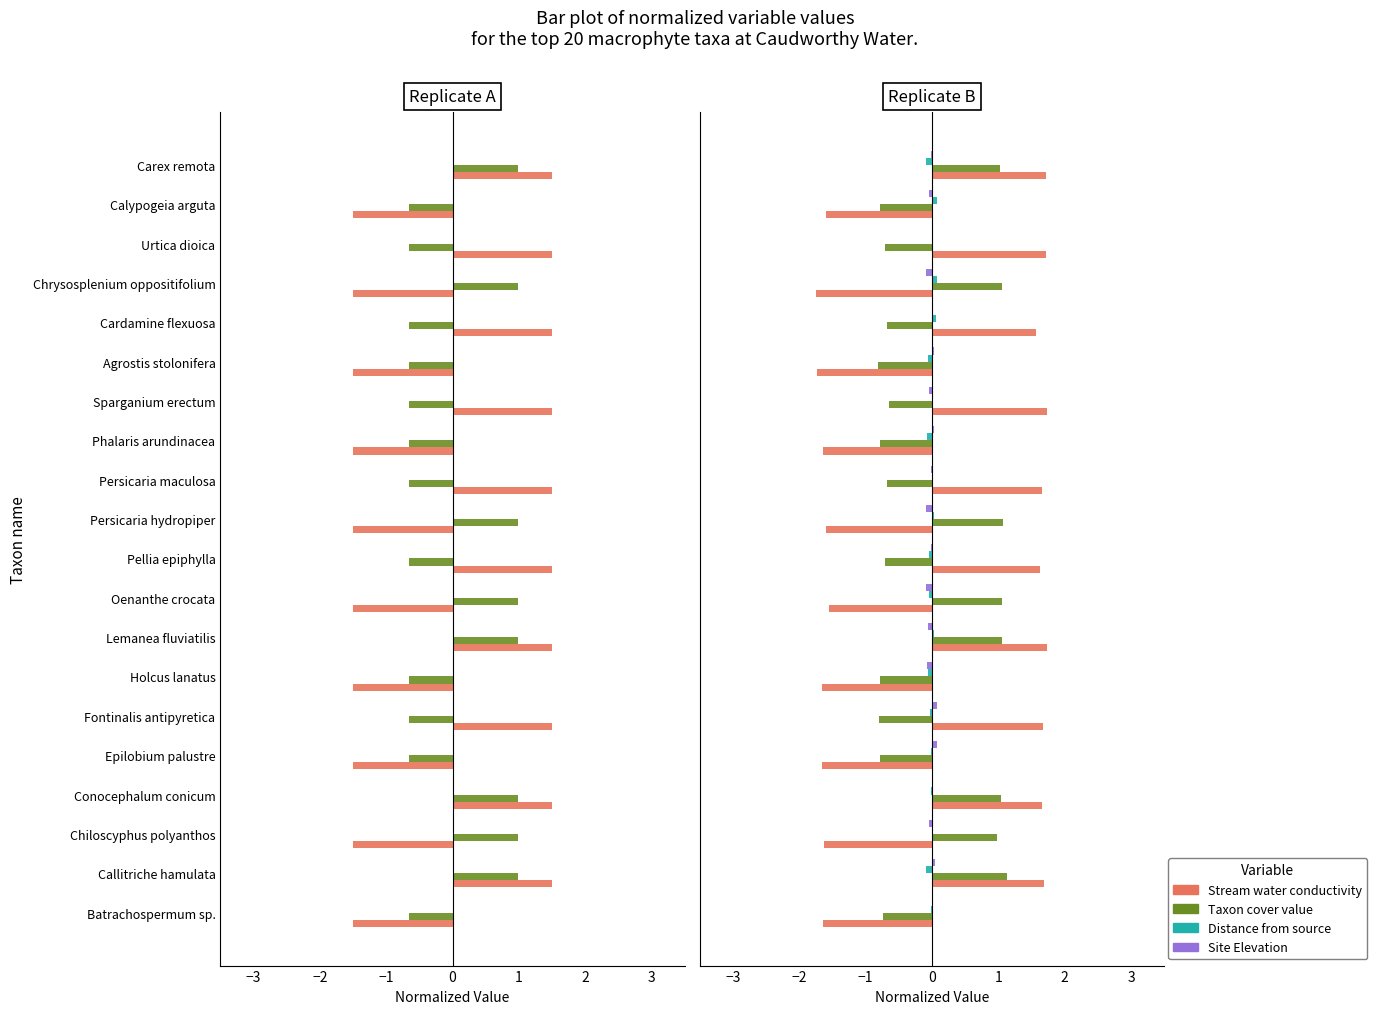

True or false: Stream water conductivity has a value of -0.5 at 10.

False